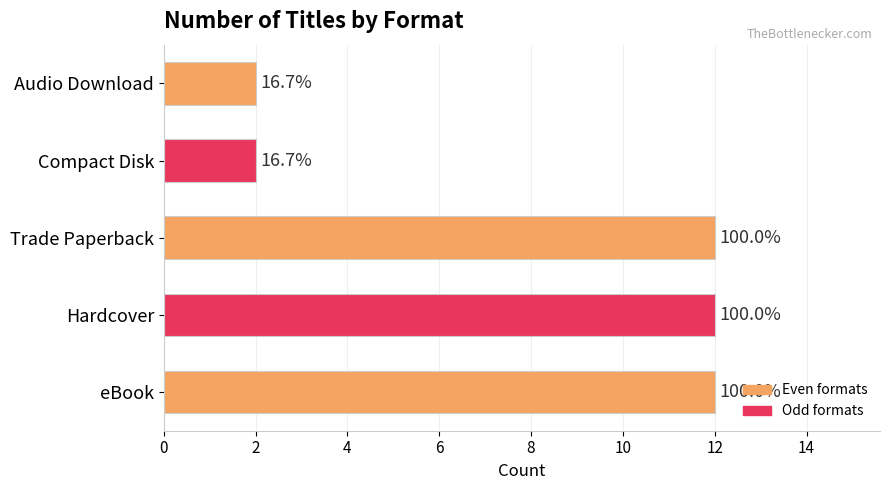

Does the chart contain any negative values?

No